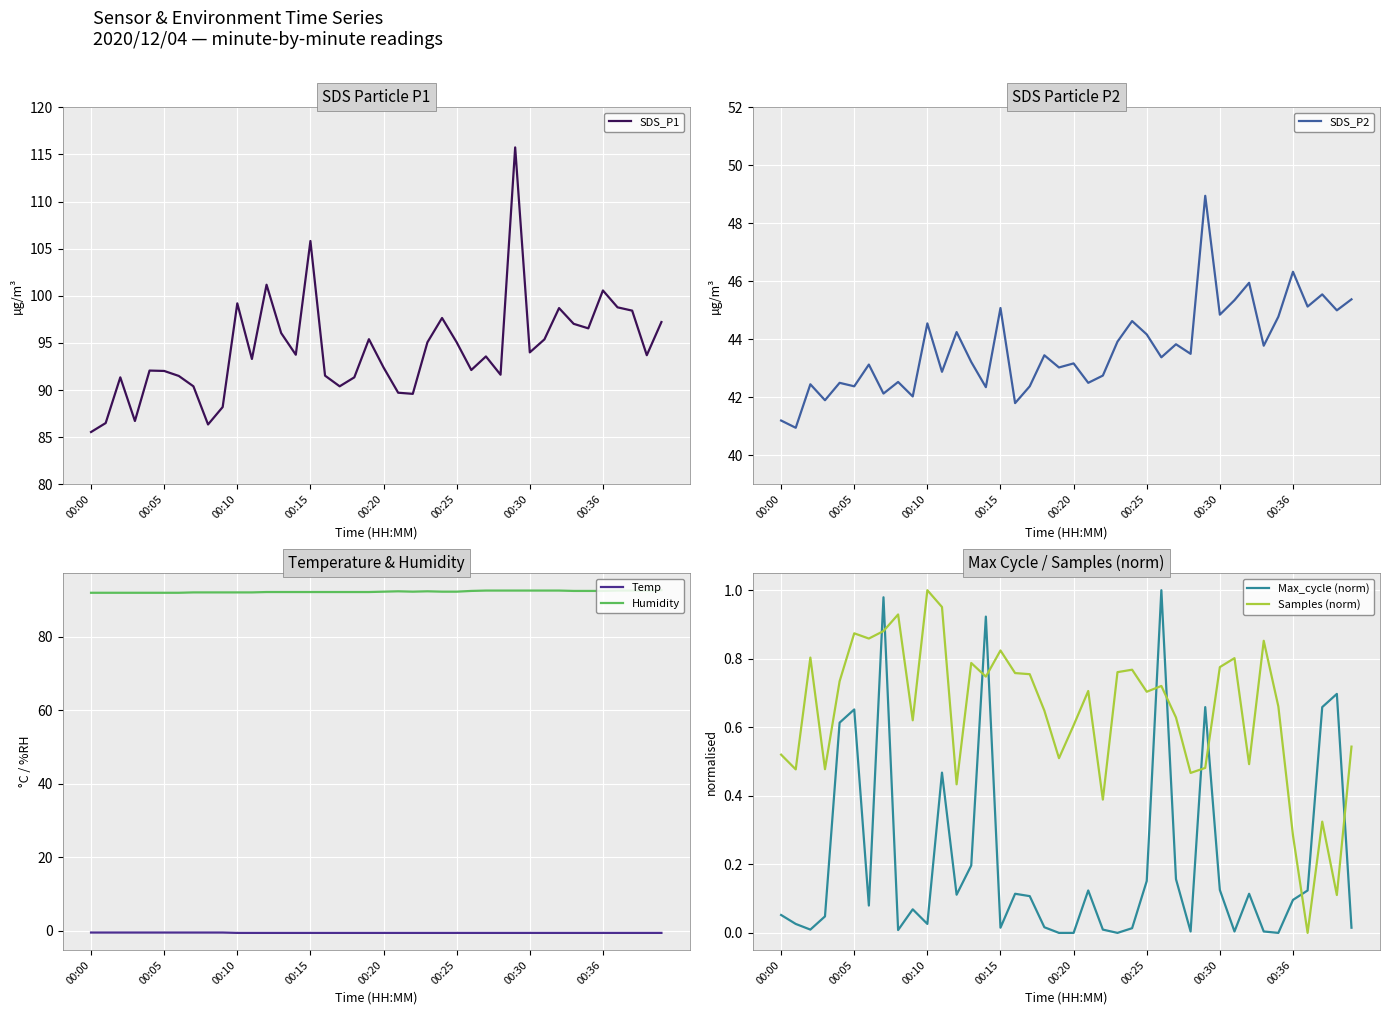

The value of Humidity at 00:25 is 142.3. True or false?

False